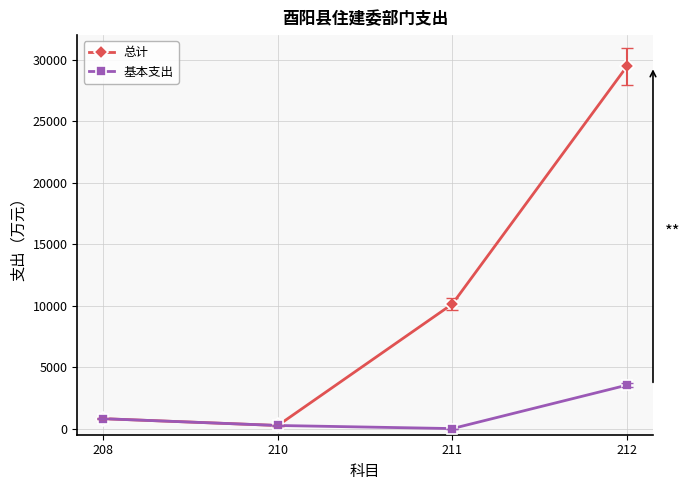

At which label does 基本支出 first exceed 803?

208